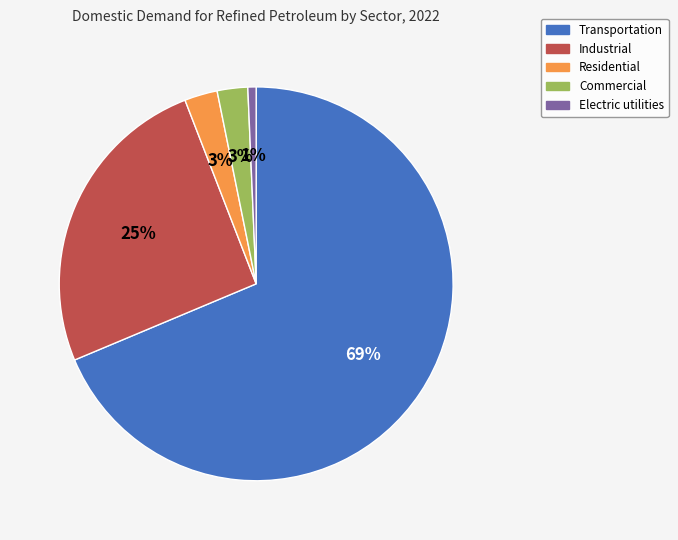

True or false: Electric utilities accounts for 11% of the total.

False